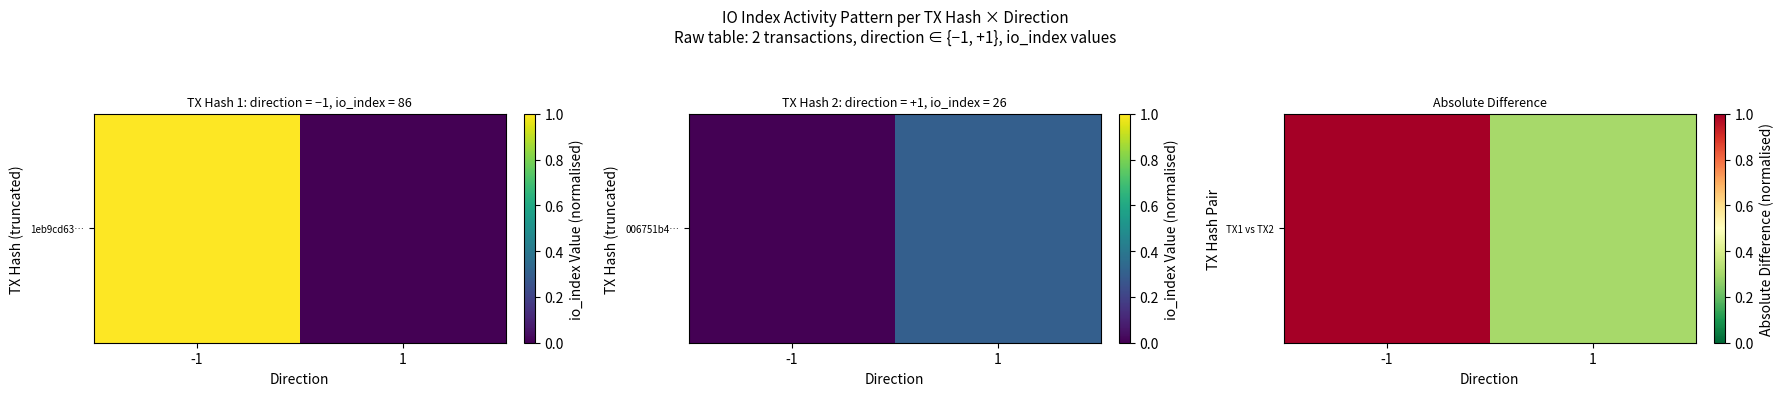

True or false: the data shows 0.2 at -1.

False